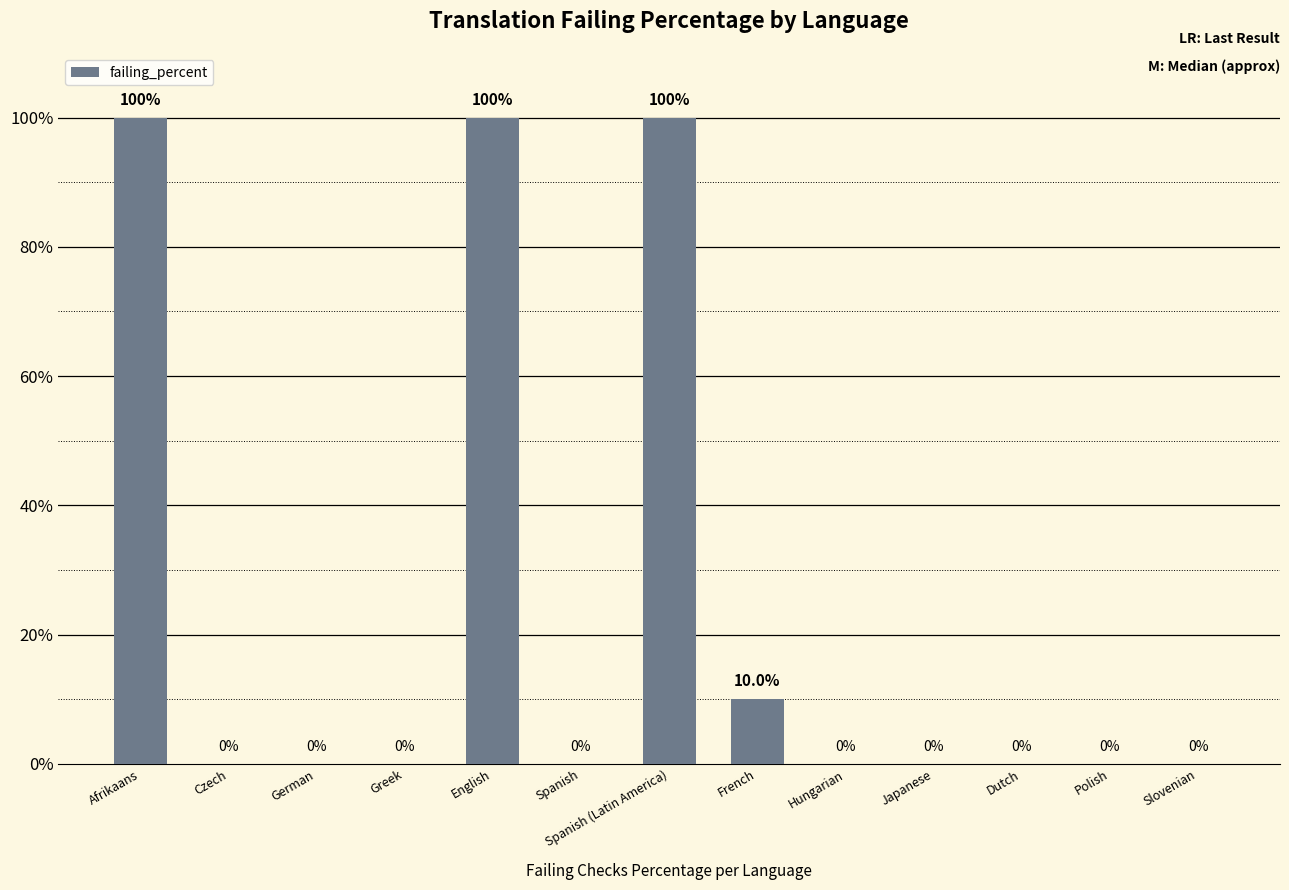

Which has a higher value, Spanish (Latin America) or Czech?

Spanish (Latin America)